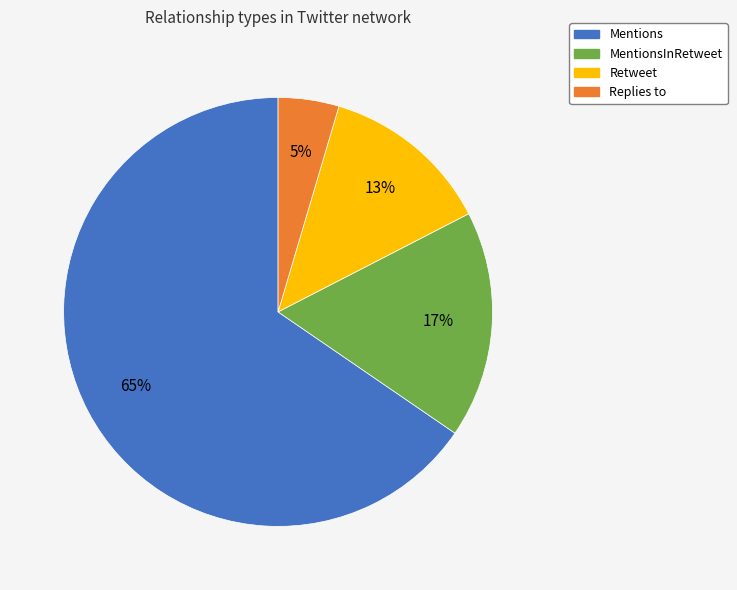

True or false: Retweet accounts for 13% of the total.

True